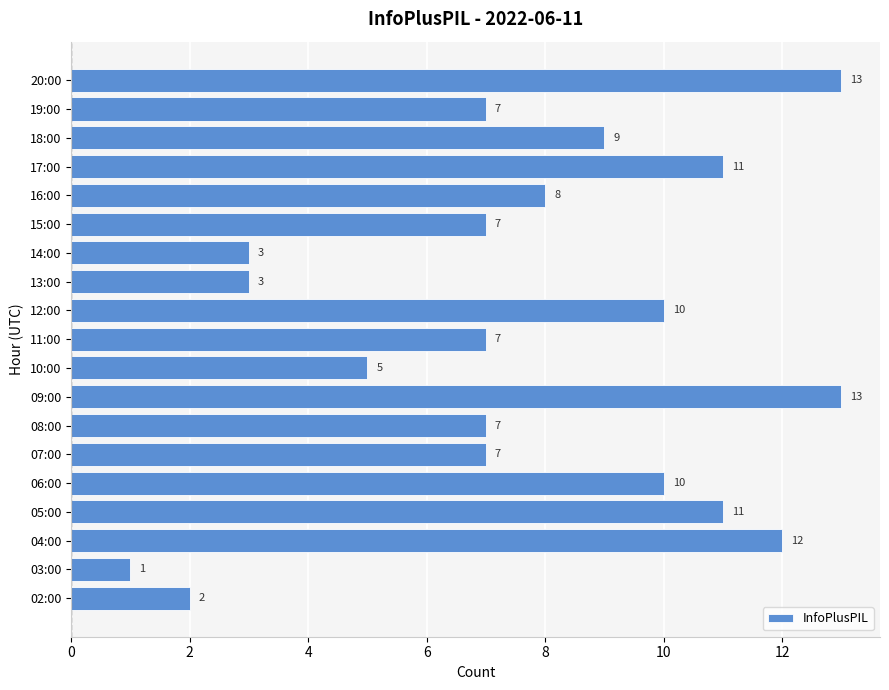

How many bars are there in total?

19